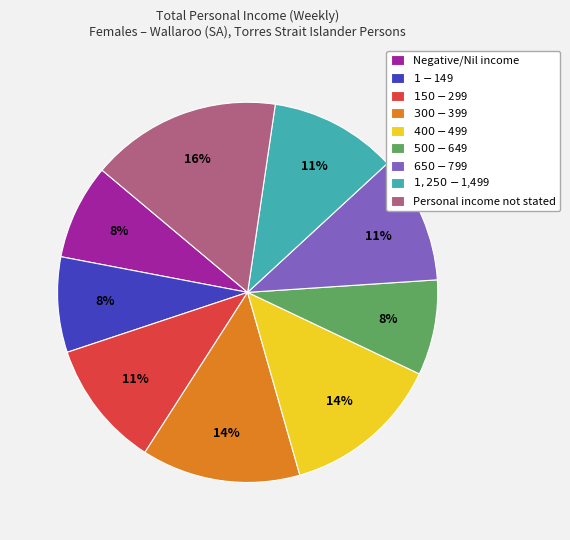

To the nearest percent, what portion does Personal income not stated represent?

16%